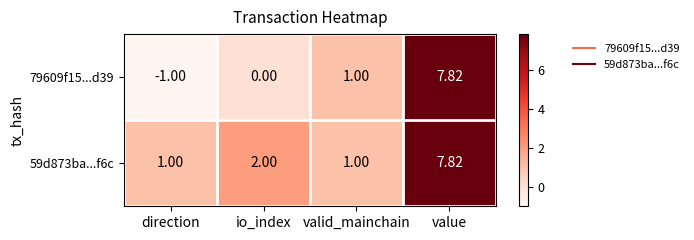

At which category is the sum across all series the highest?

value